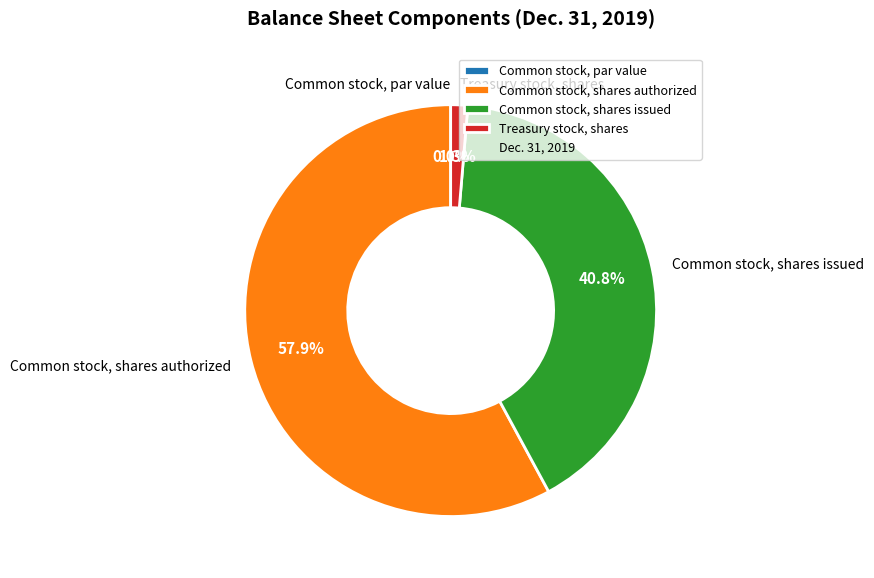

To the nearest percent, what percentage of the pie is Treasury stock, shares?

1%